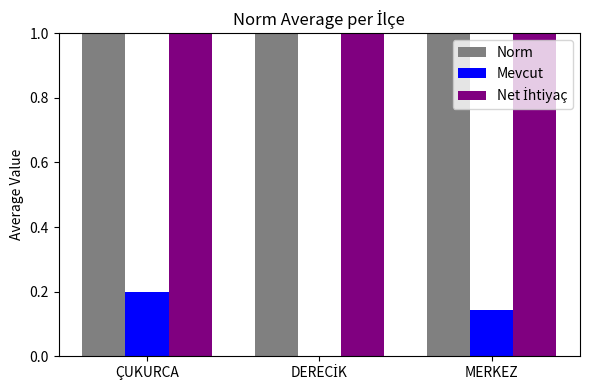

Is it true that Mevcut equals 0.2 at ÇUKURCA?

True